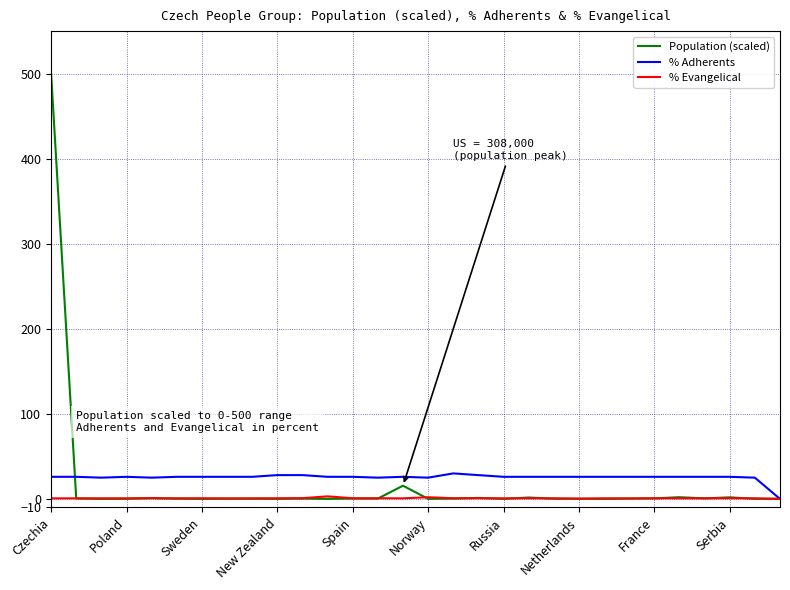

Which series has the largest range (max minus min)?

Population (scaled)